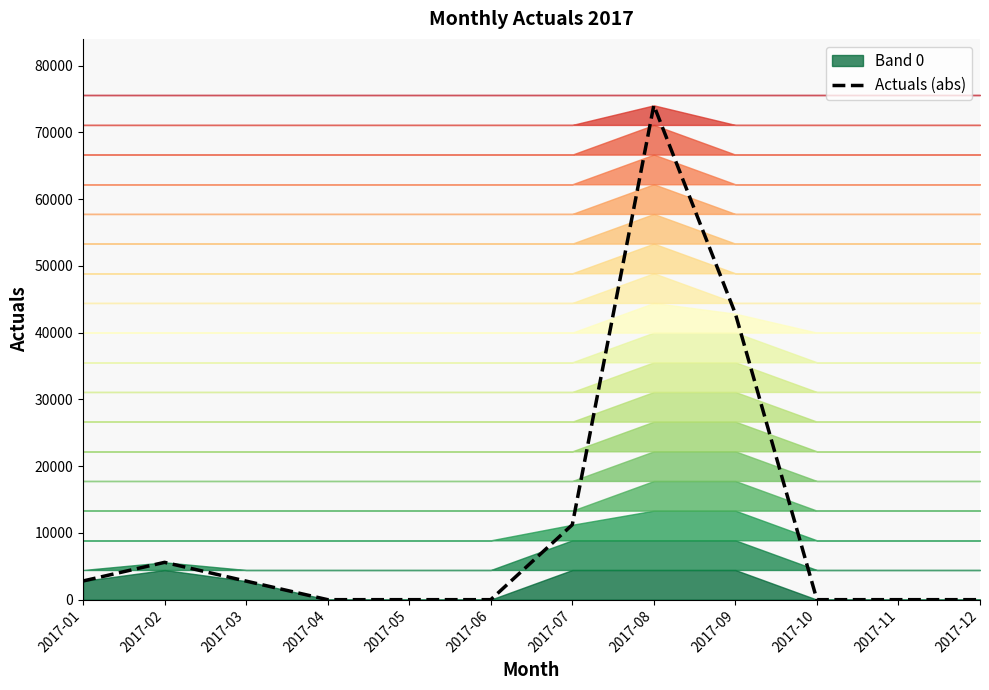

At which label does the data first exceed 2781?

2017-01